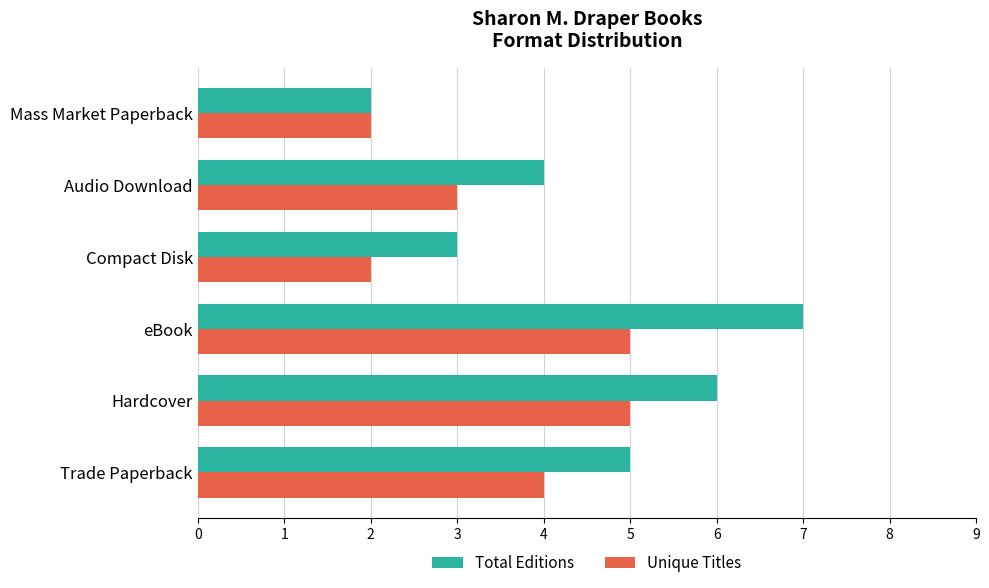

Which series has the largest range (max minus min)?

Total Editions